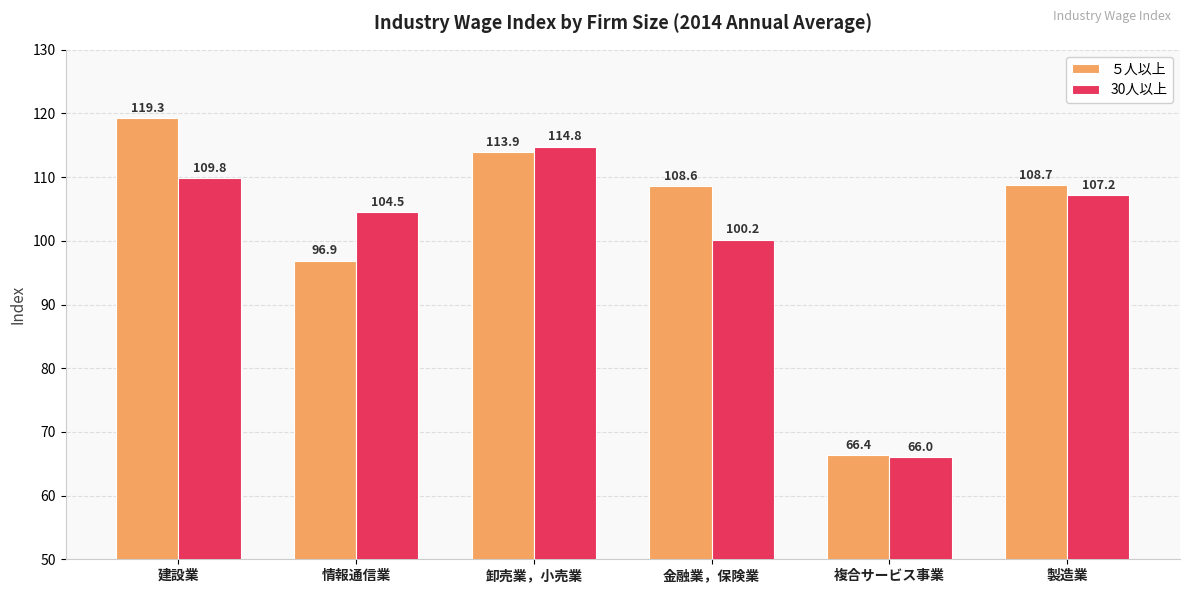

Reading left to right, list all the values displayed in this chart.

５人以上: 建設業=119.3	情報通信業=96.9	卸売業，小売業=113.9	金融業，保険業=108.6	複合サービス事業=66.4	製造業=108.7
30人以上: 建設業=109.8	情報通信業=104.5	卸売業，小売業=114.8	金融業，保険業=100.2	複合サービス事業=66.0	製造業=107.2